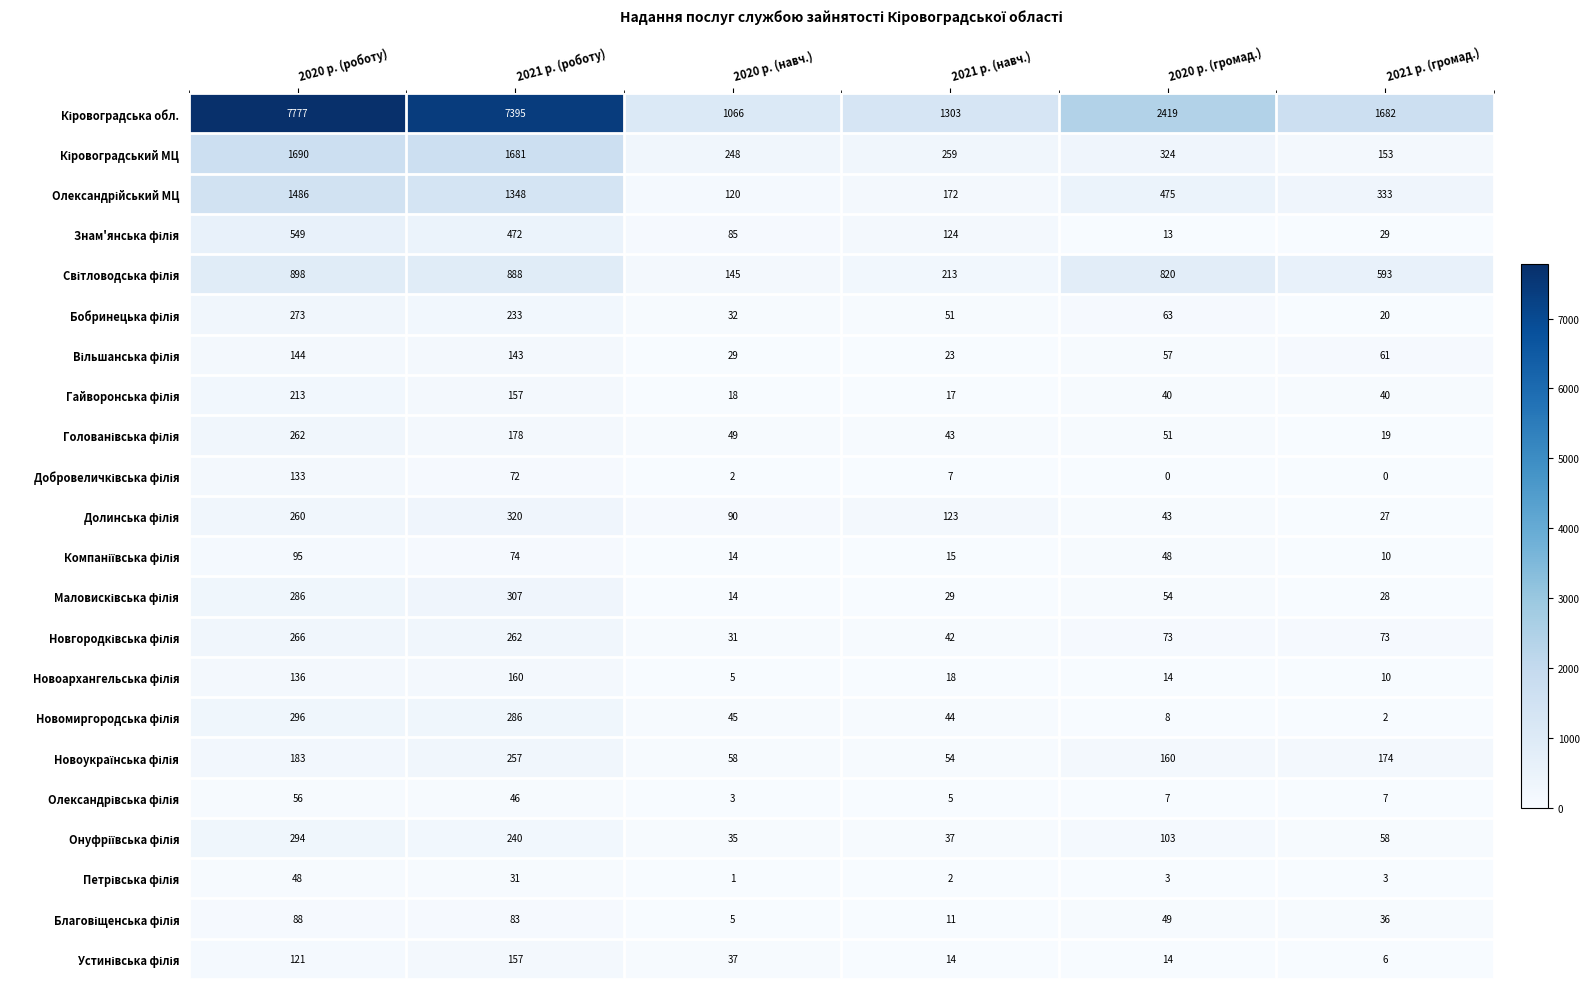

At which category is the sum across all series the highest?

2020 р. (роботу)